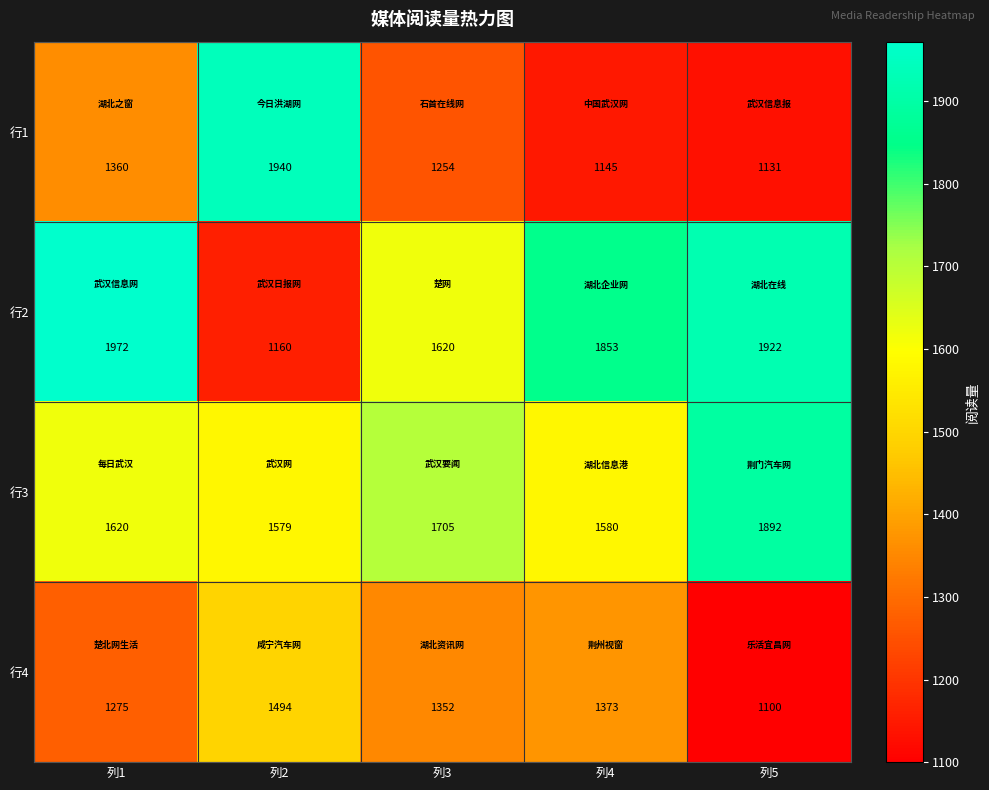

What is the minimum value shown in the chart?

1100